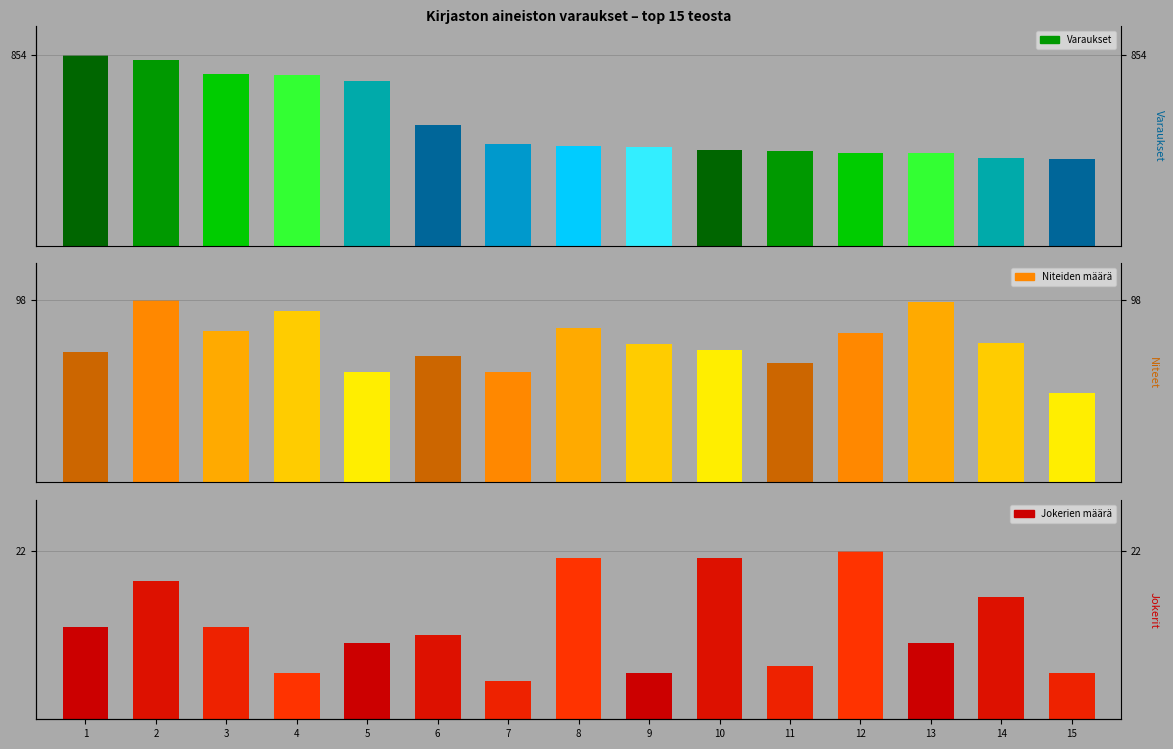

What is the total value across all series at 9?

523